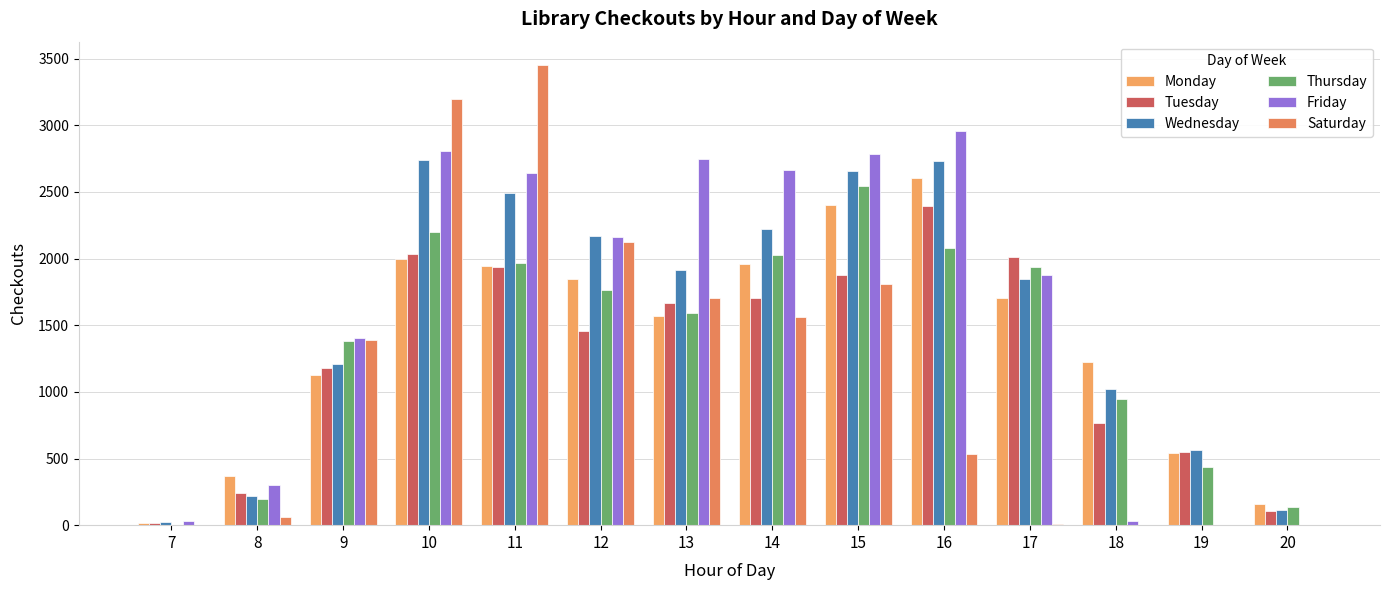

How many data points does each series have?

14